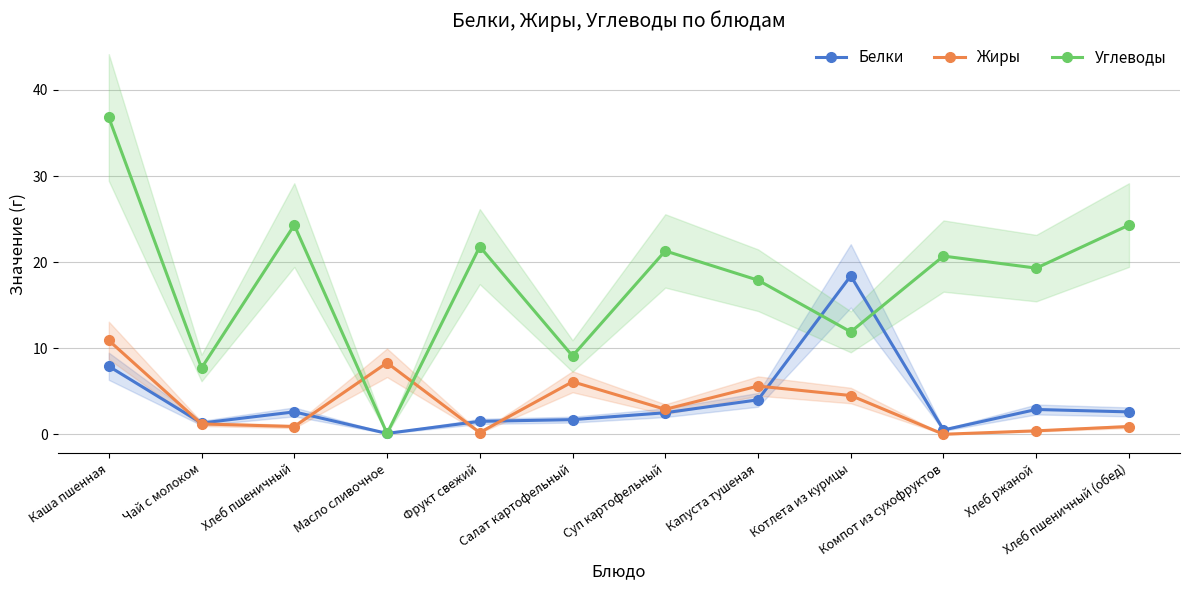

Which series changed the most between Чай с молоком and Хлеб пшеничный (обед)?

Углеводы